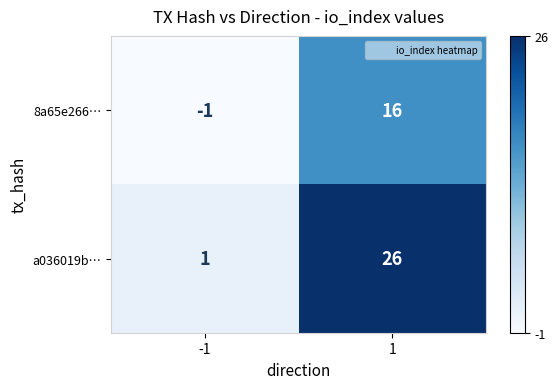

Reading right to left, list all the values displayed in this chart.

8a65e266…: 1=16	-1=-1
a036019b…: 1=26	-1=1